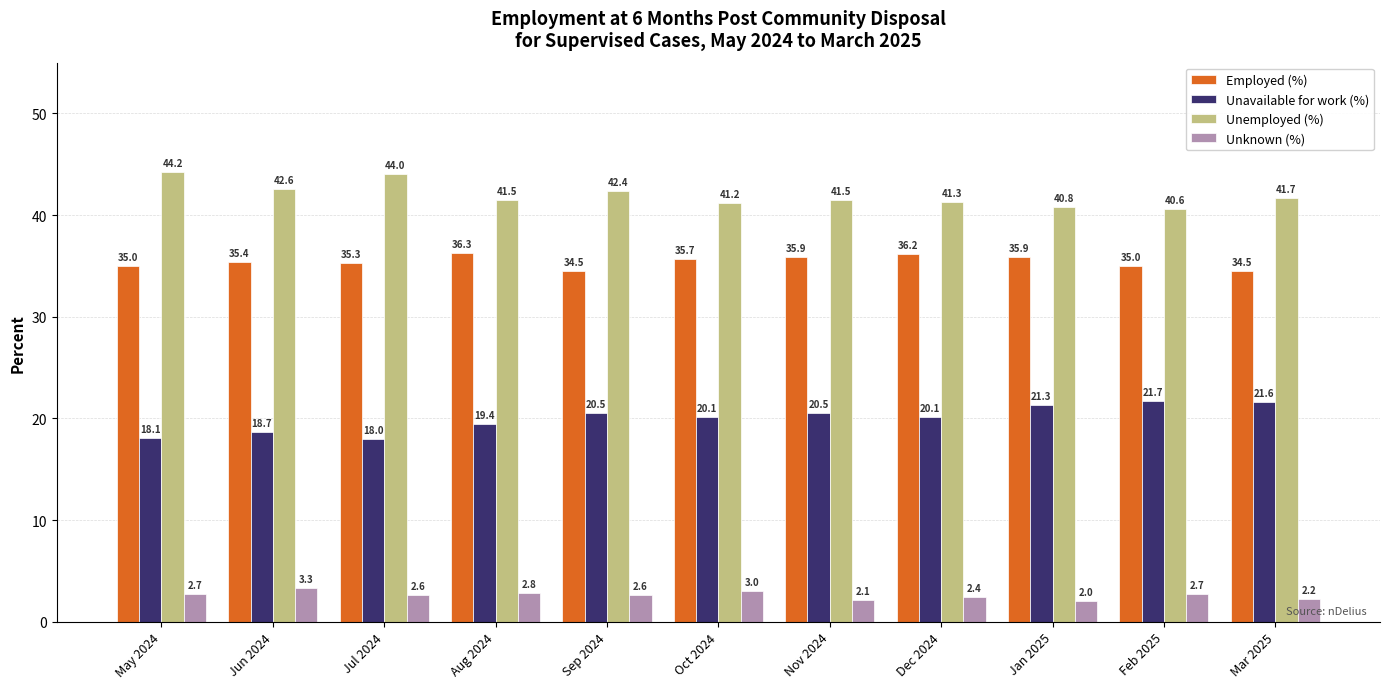

At Feb 2025, list the series in order from largest to smallest.

Unemployed (%), Employed (%), Unavailable for work (%), Unknown (%)